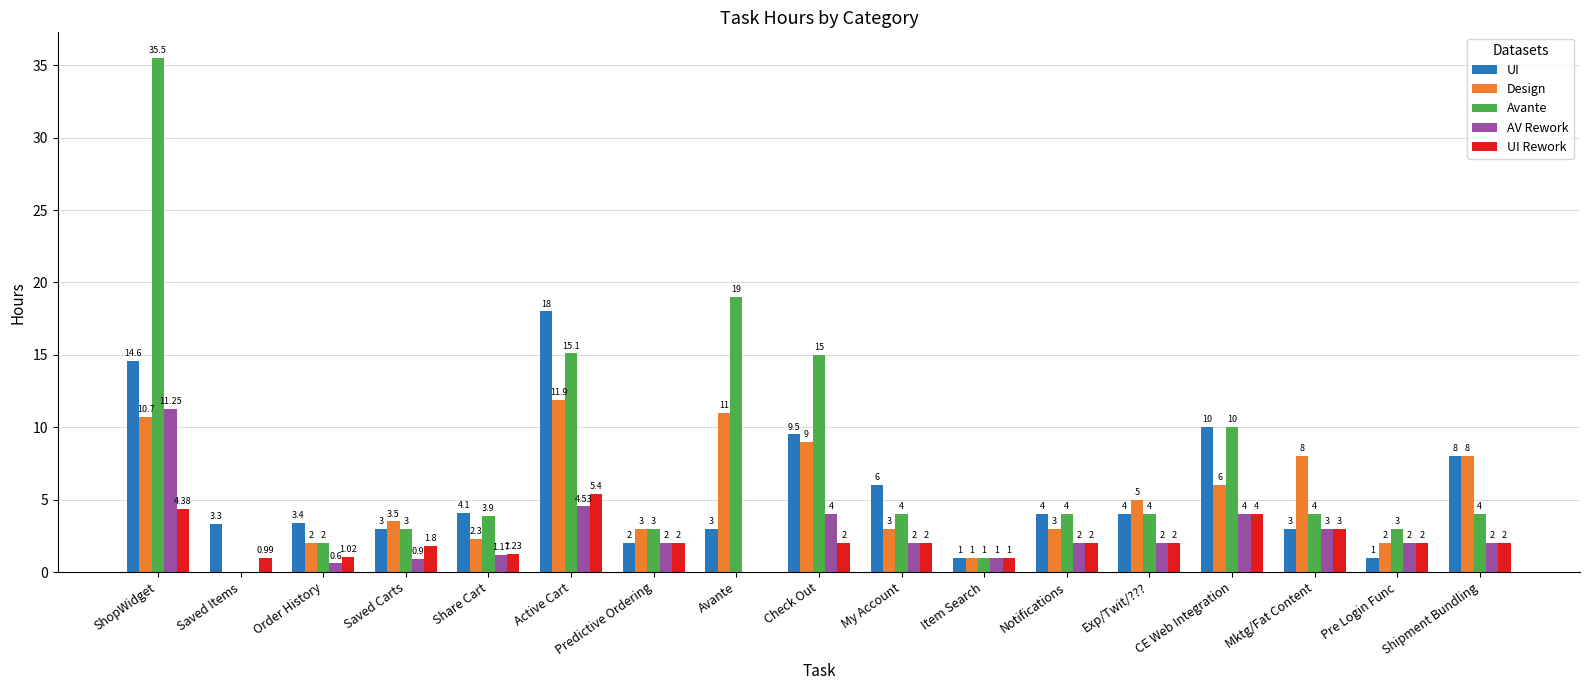

At which label does UI first exceed 4?

ShopWidget